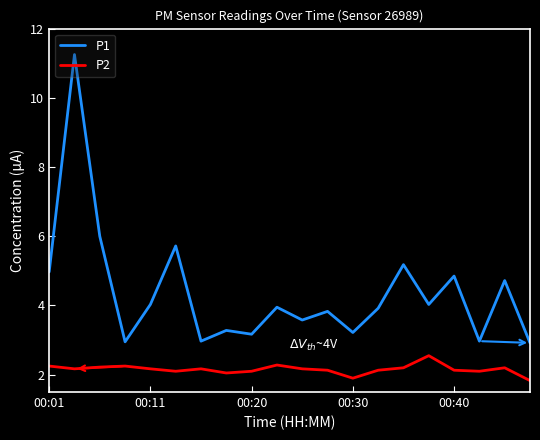

How many values in the P2 series exceed 2?

18